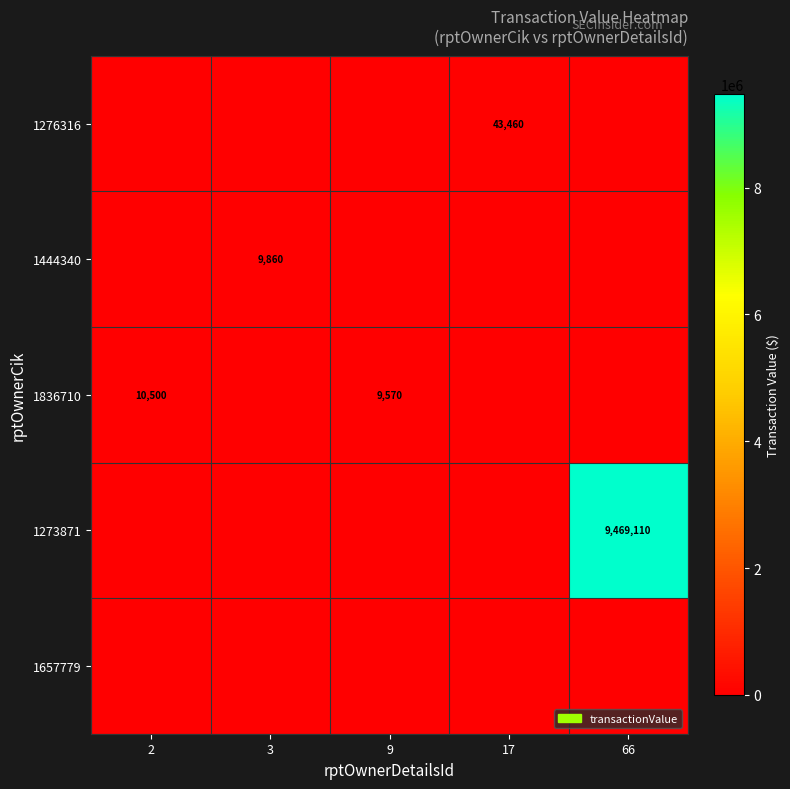

True or false: 1836710 has a value of 14809 at 9.

False